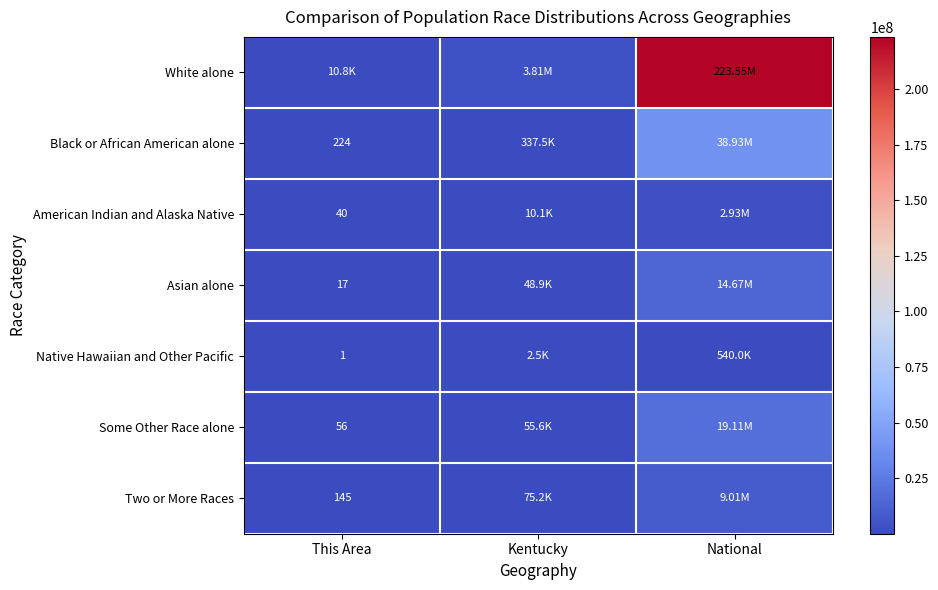

Rank the series by their maximum value, from lowest to highest.

Native Hawaiian and Other Pacific, American Indian and Alaska Native, Two or More Races, Asian alone, Some Other Race alone, Black or African American alone, White alone